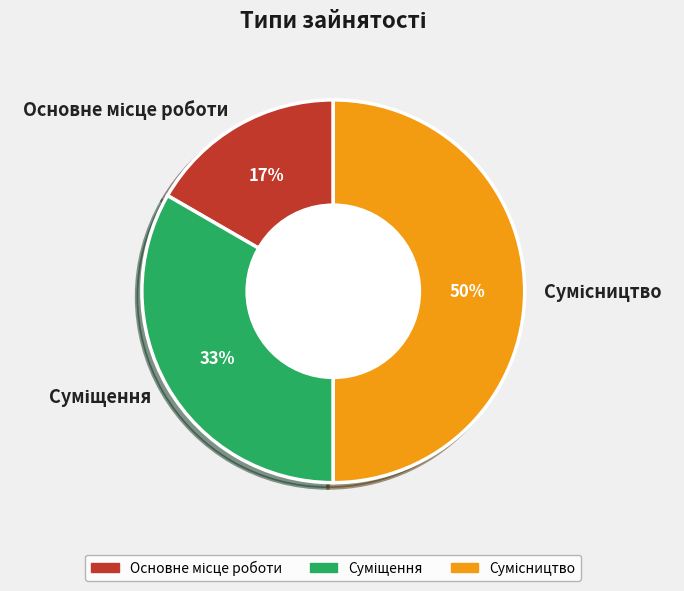

To the nearest percent, what is the difference between the largest and smallest slice percentages?

33%